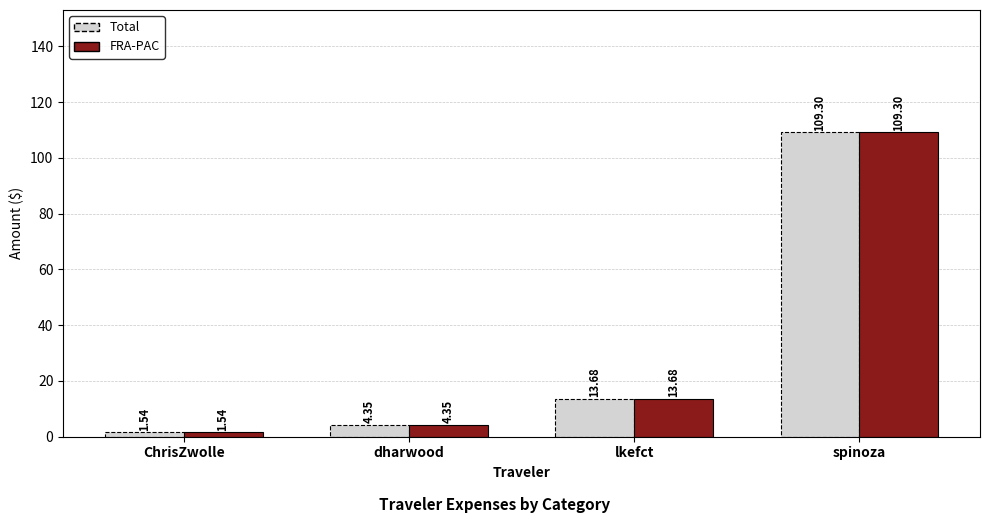

Is the value of FRA-PAC at dharwood greater than the value of Total at lkefct?

No